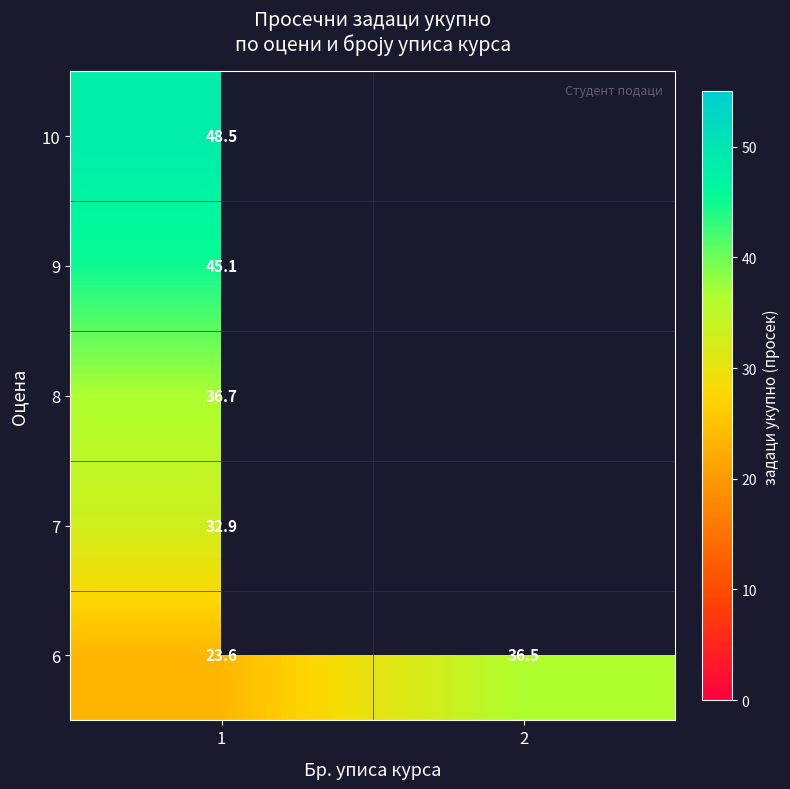

At which label is 6 closest to 30?

1